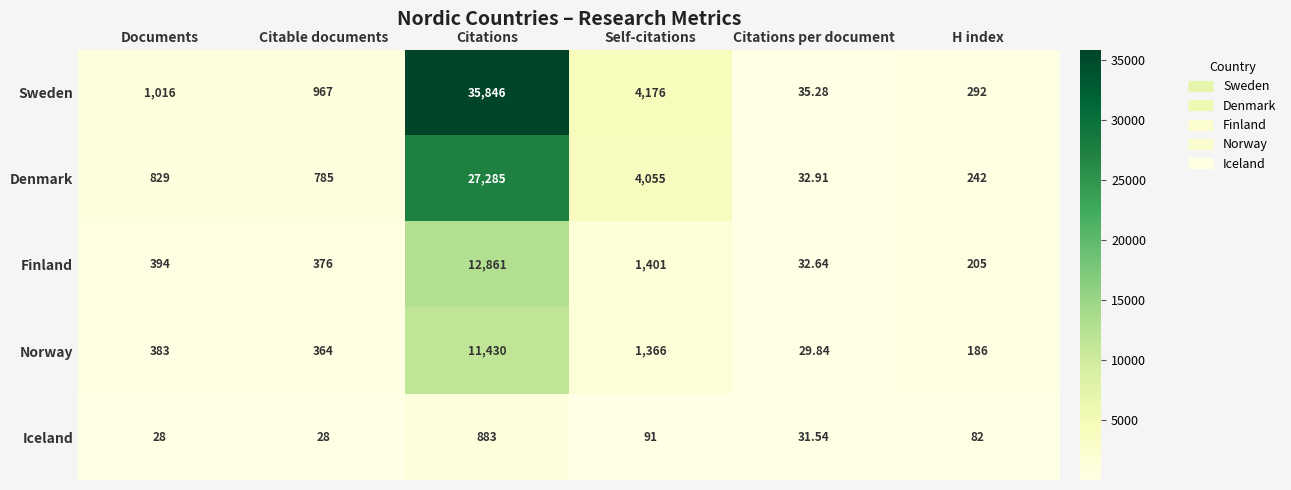

Where is Norway nearest to the value 5729?

Self-citations